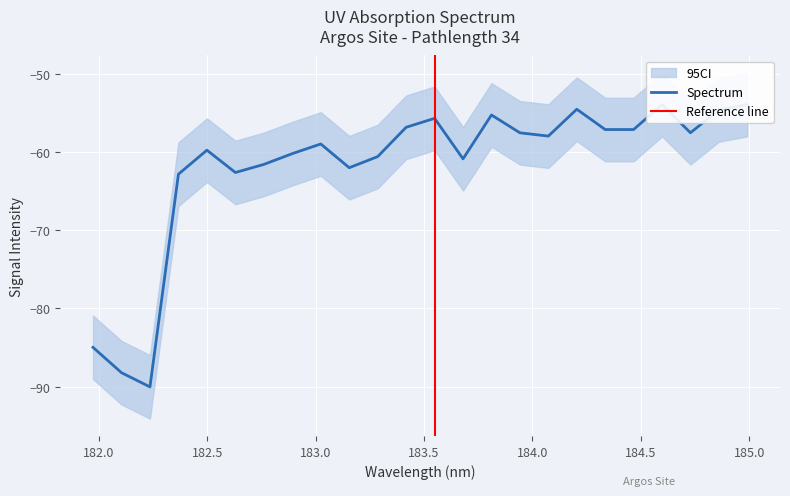

What is the maximum value shown in the chart?

-54.0